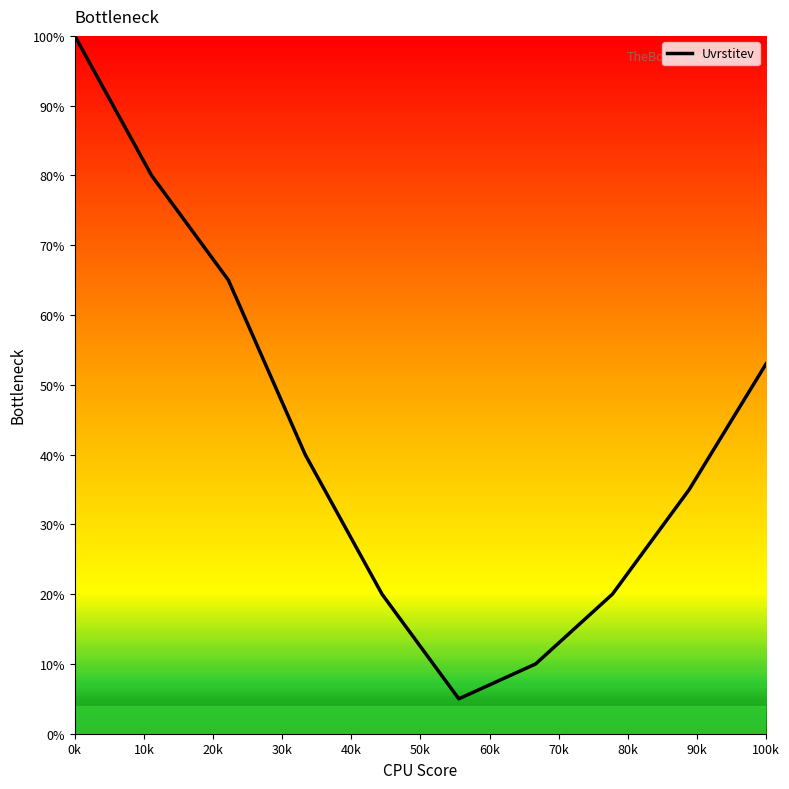

What is the greatest value displayed?

100